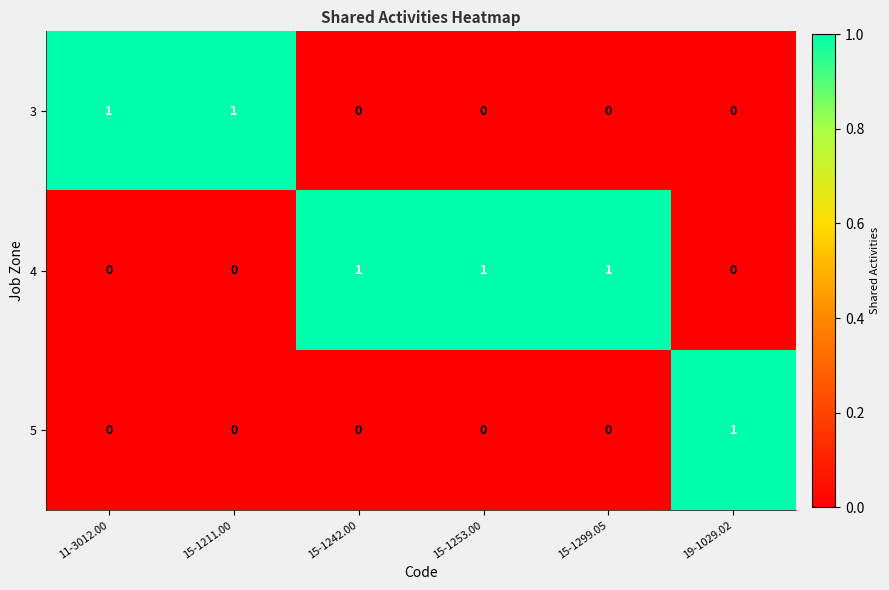

Reading right to left, list all the values displayed in this chart.

3: 19-1029.02=0	15-1299.05=0	15-1253.00=0	15-1242.00=0	15-1211.00=1	11-3012.00=1
4: 19-1029.02=0	15-1299.05=1	15-1253.00=1	15-1242.00=1	15-1211.00=0	11-3012.00=0
5: 19-1029.02=1	15-1299.05=0	15-1253.00=0	15-1242.00=0	15-1211.00=0	11-3012.00=0